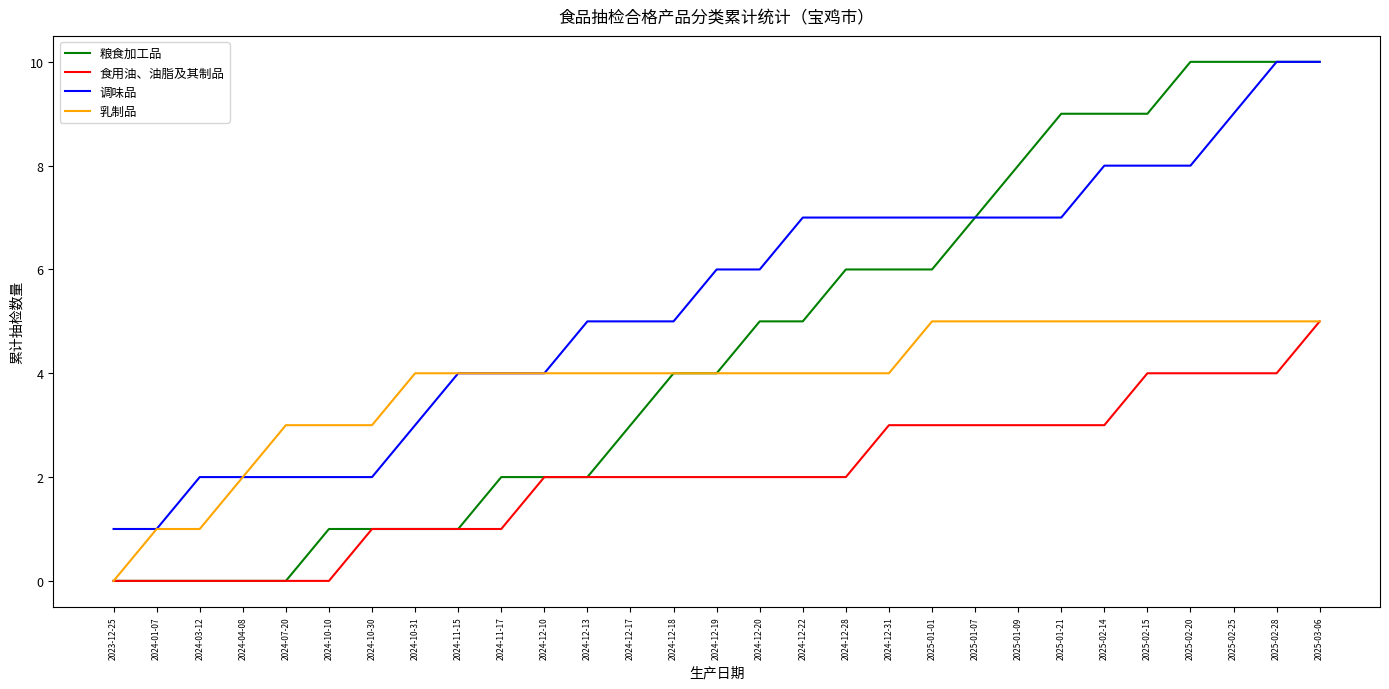

True or false: 食用油、油脂及其制品 and 调味品 cross at least once.

False